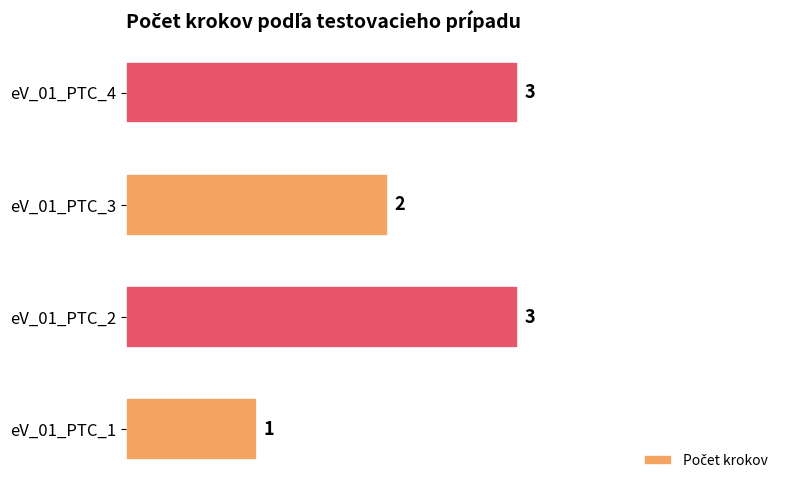

At which label is the value closest to 2?

eV_01_PTC_3